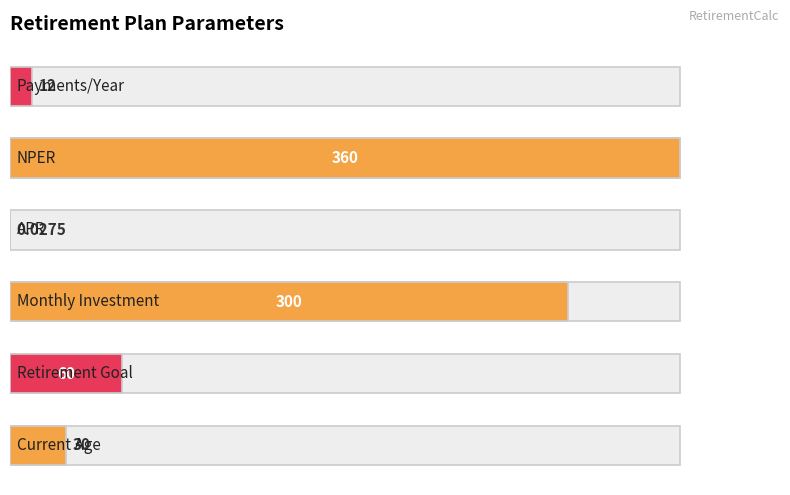

Reading left to right, extract all data points from this chart.

8.3	16.7	83.3	0.0	100.0	3.3